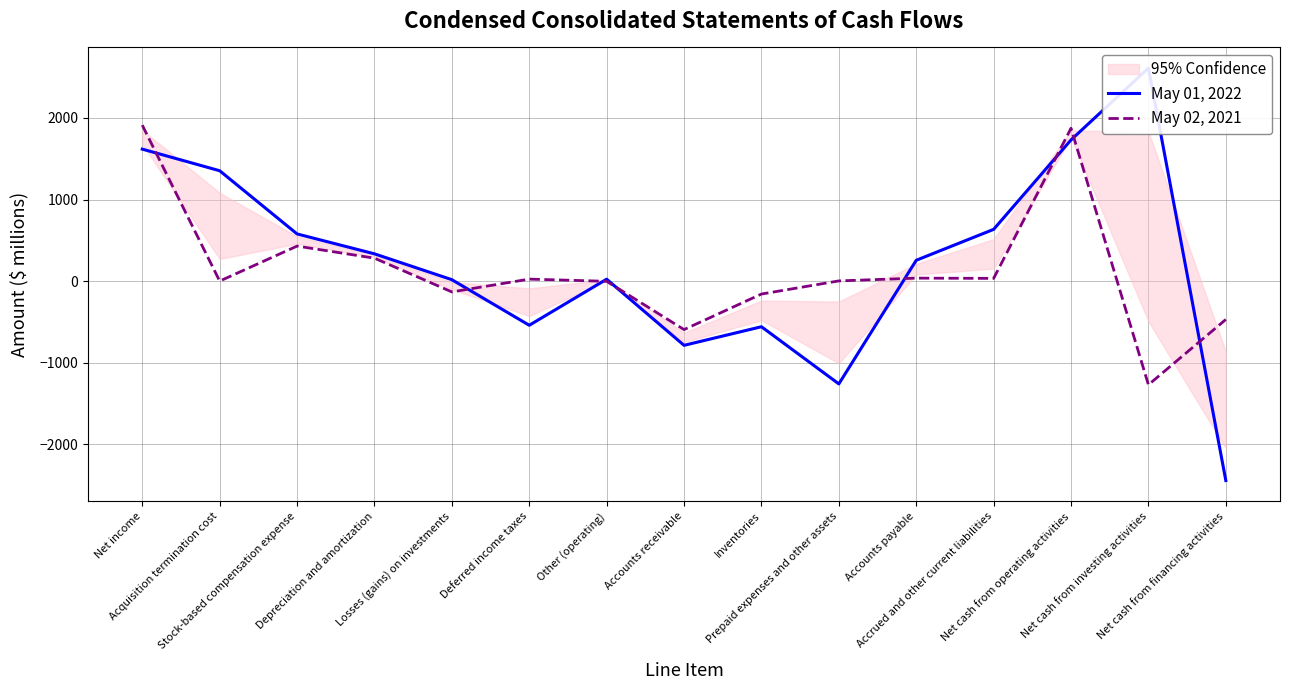

What are all the series names shown in the legend?

May 01, 2022, May 02, 2021